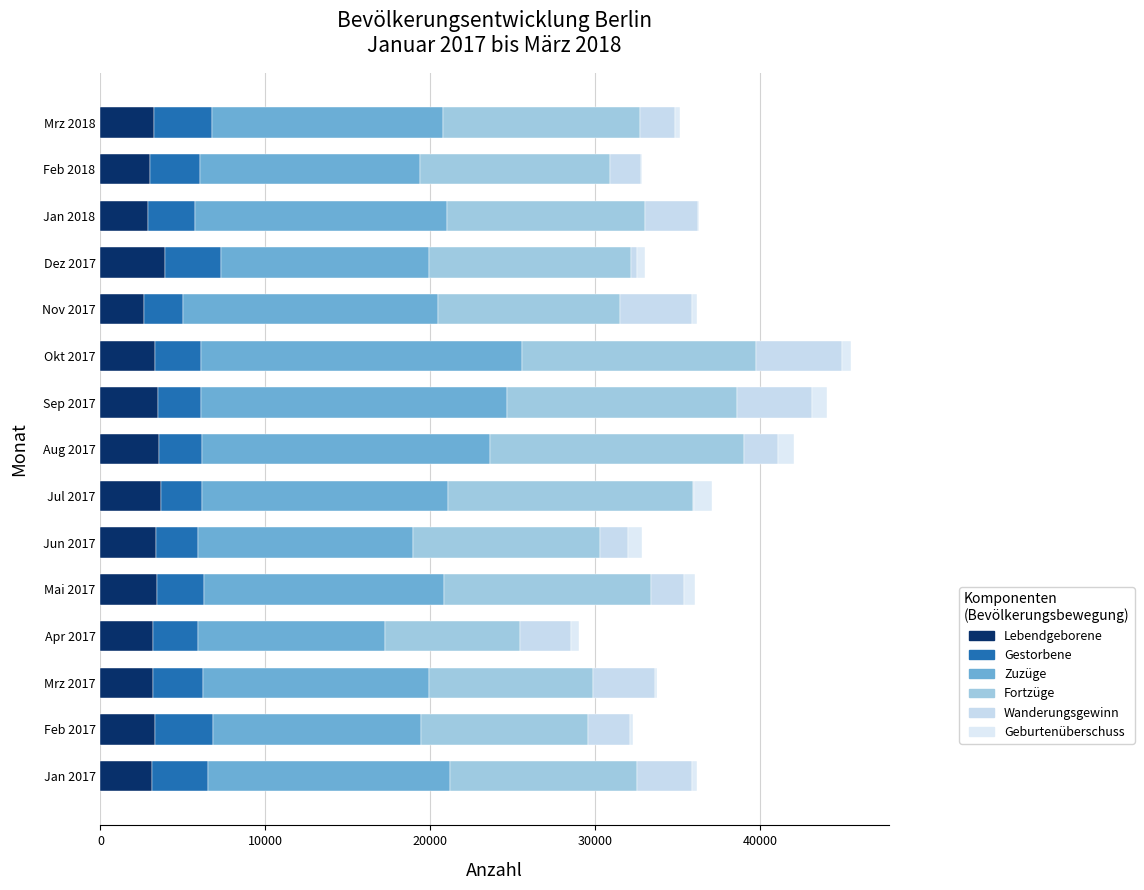

How many data points does each series have?

15